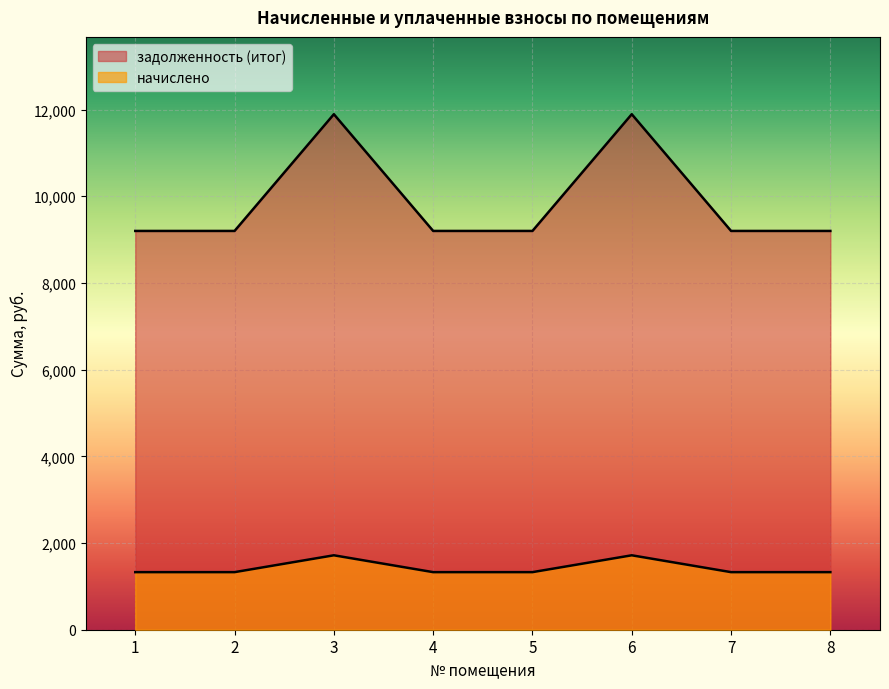

Between 1 and 7, which is larger?

1